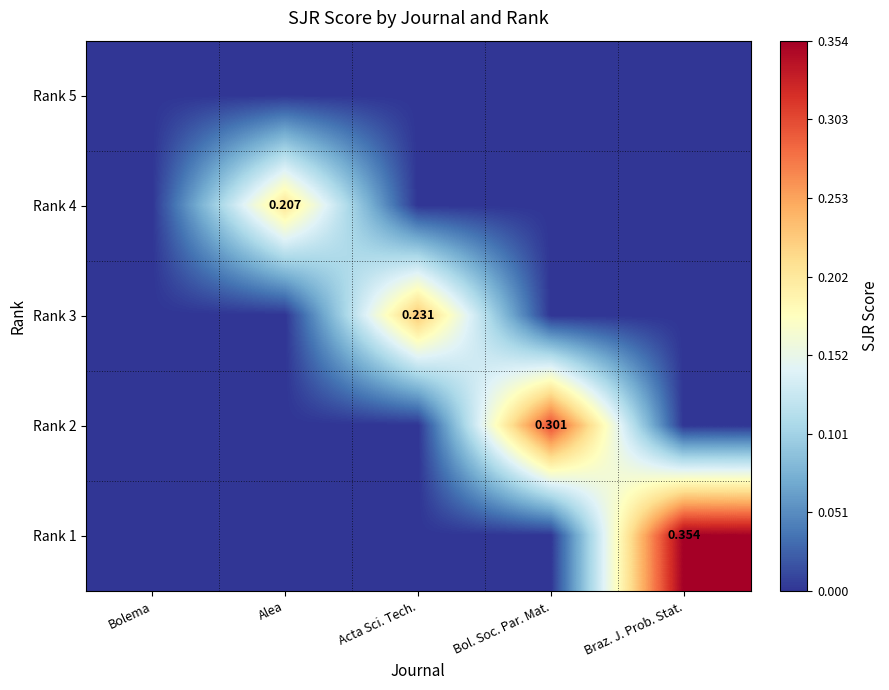

Where is Rank 3 nearest to the value 0?

Bolema